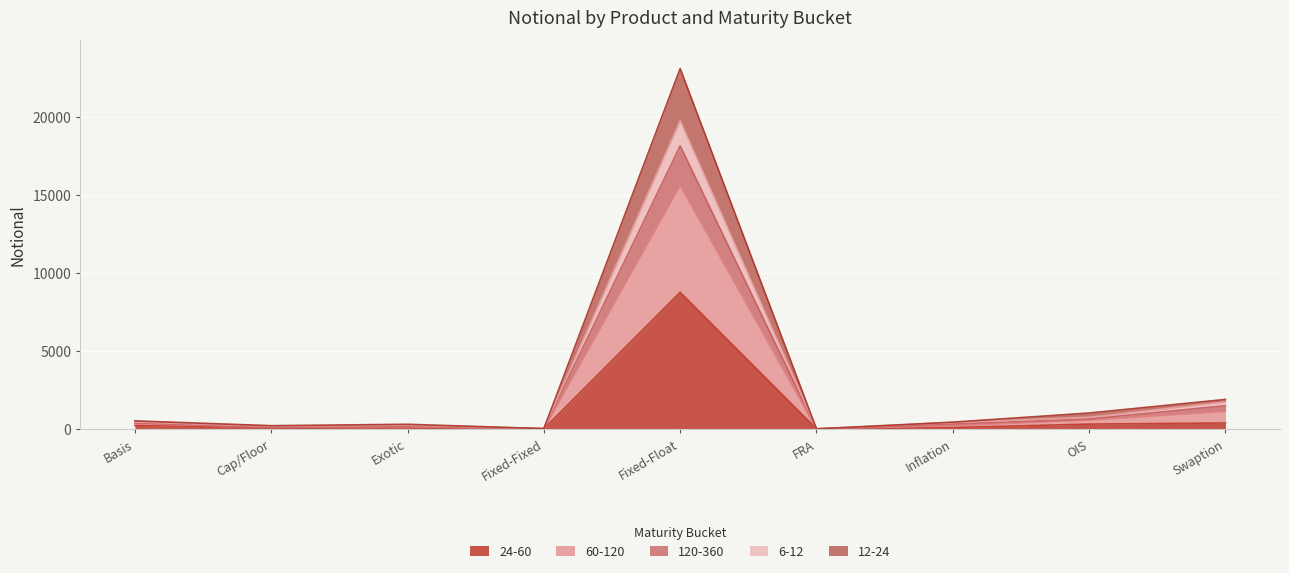

What is the value of the 6-12 point at the 4th from the left?

17